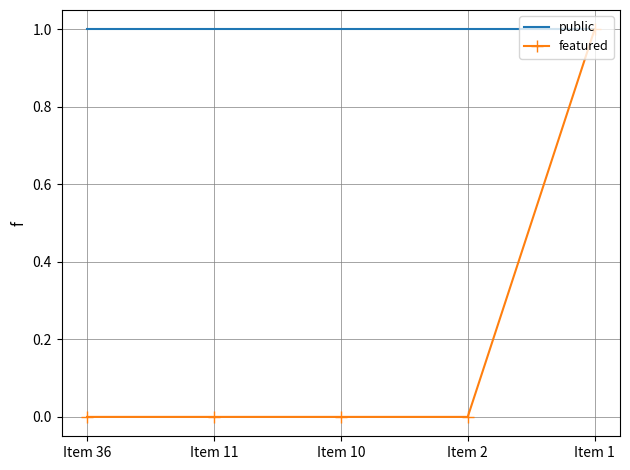

Which series has the widest spread of values?

featured